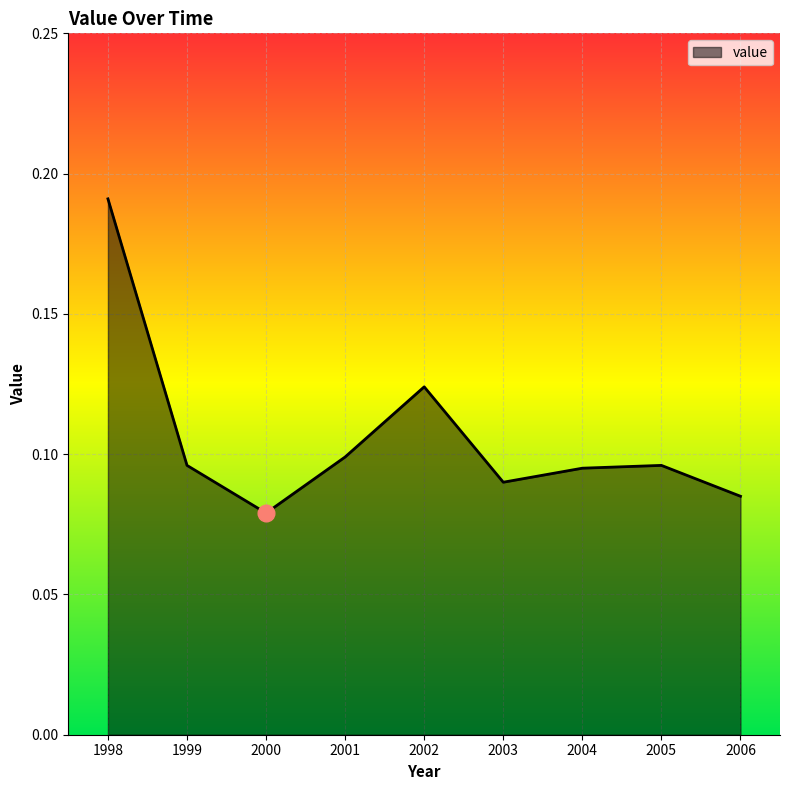

Which has a higher value, 2003 or 2006?

2003